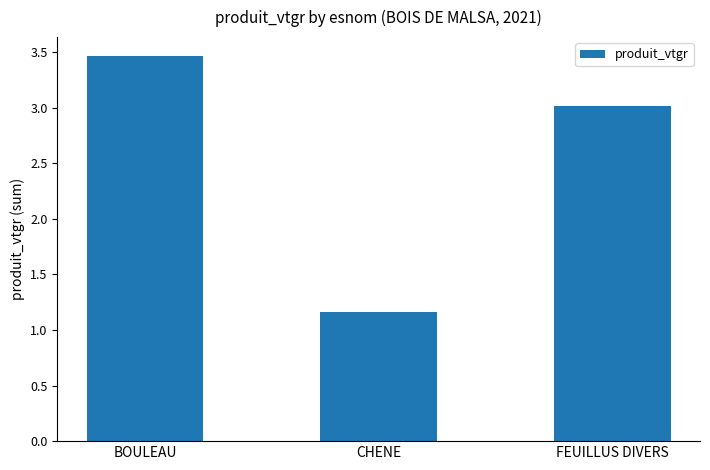

The chart shows a value of 1.2 at CHENE. True or false?

True